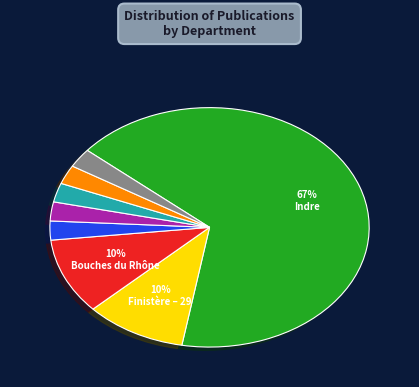

Is there a majority slice in this chart?

Yes